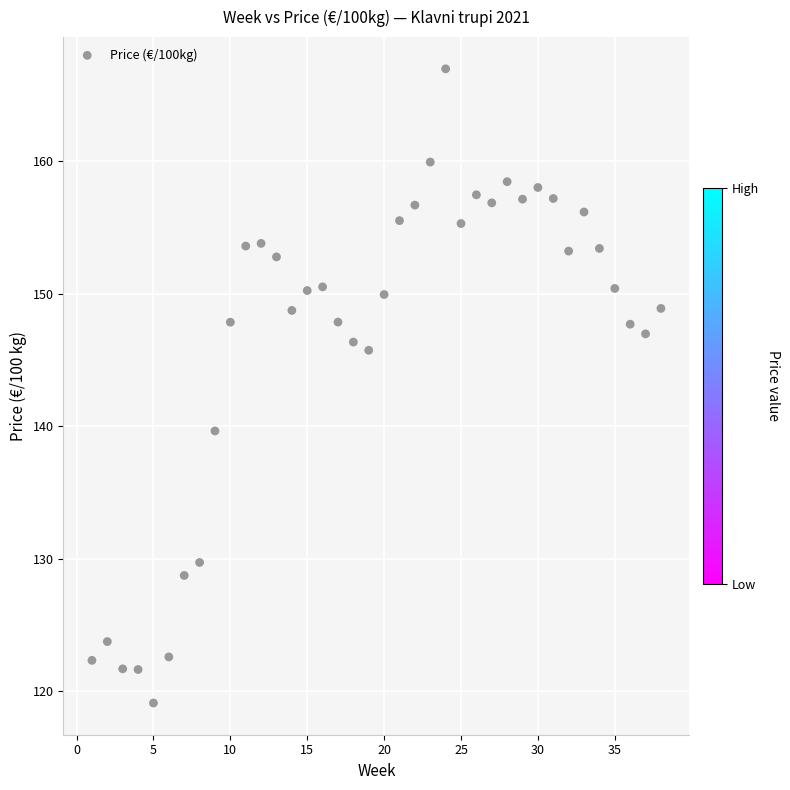

What Y value in the scatter plot is closest to 143?

145.7